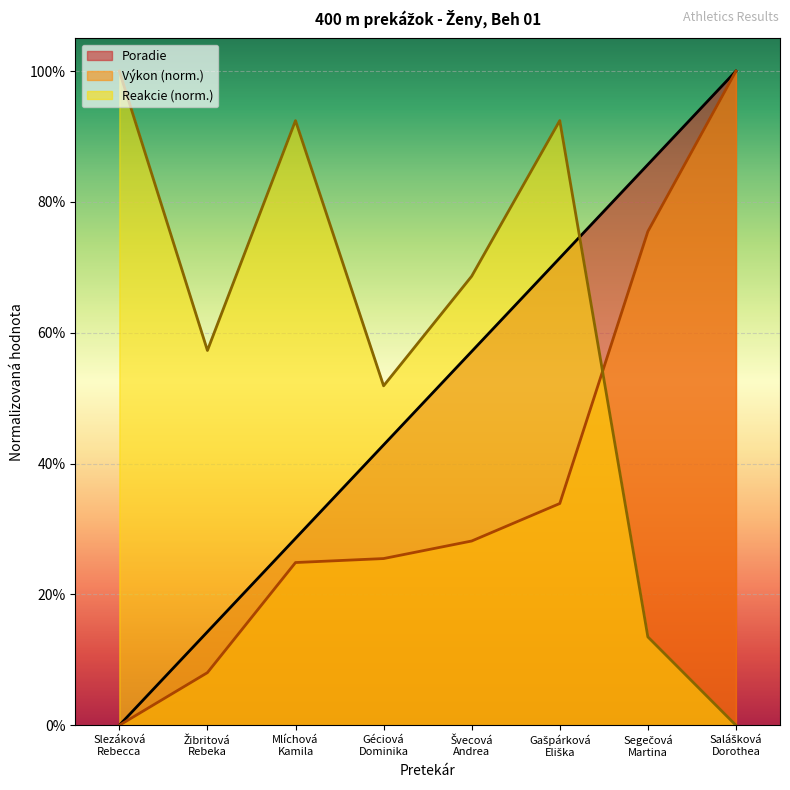

What is the difference between the second highest and minimum values in the Výkon series?

0.8